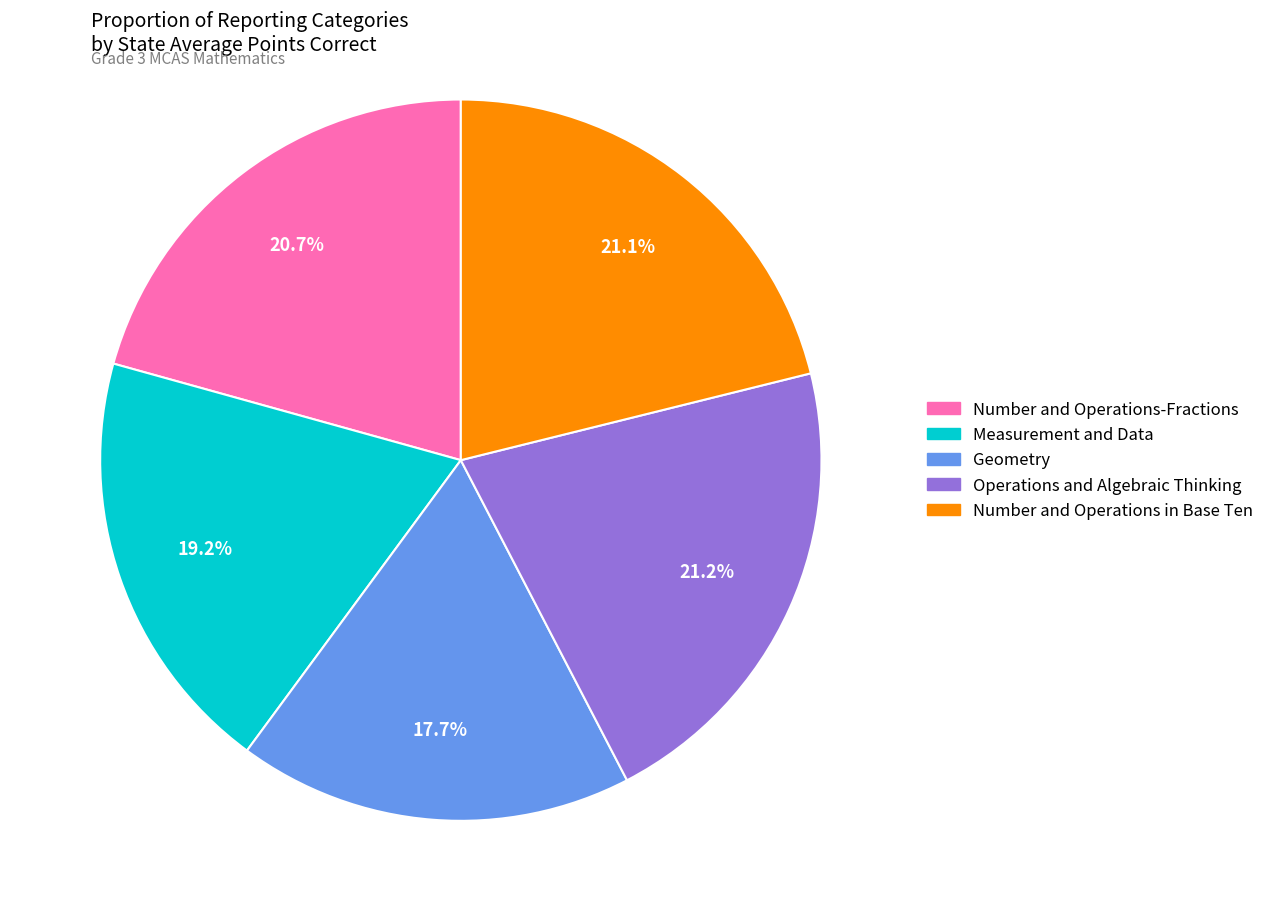

To the nearest percent, what is the difference between the largest and smallest slice percentages?

4%